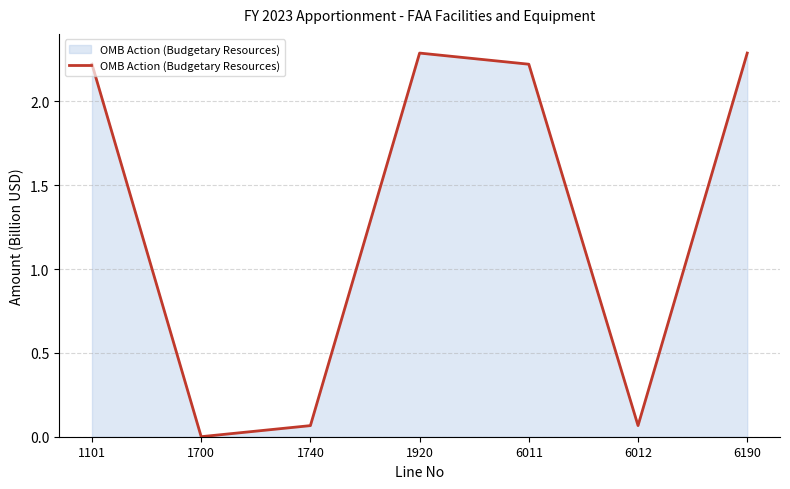

Read the value at 1101.

2.2